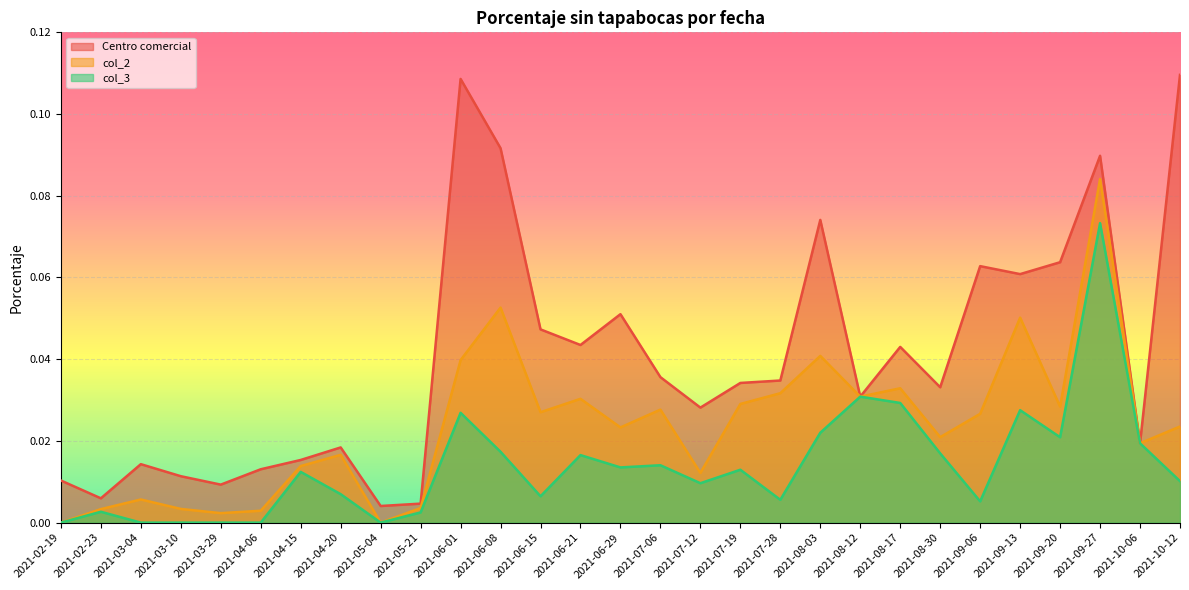

In col_2, how many points are higher than both neighbors (excluding endpoints)?

9